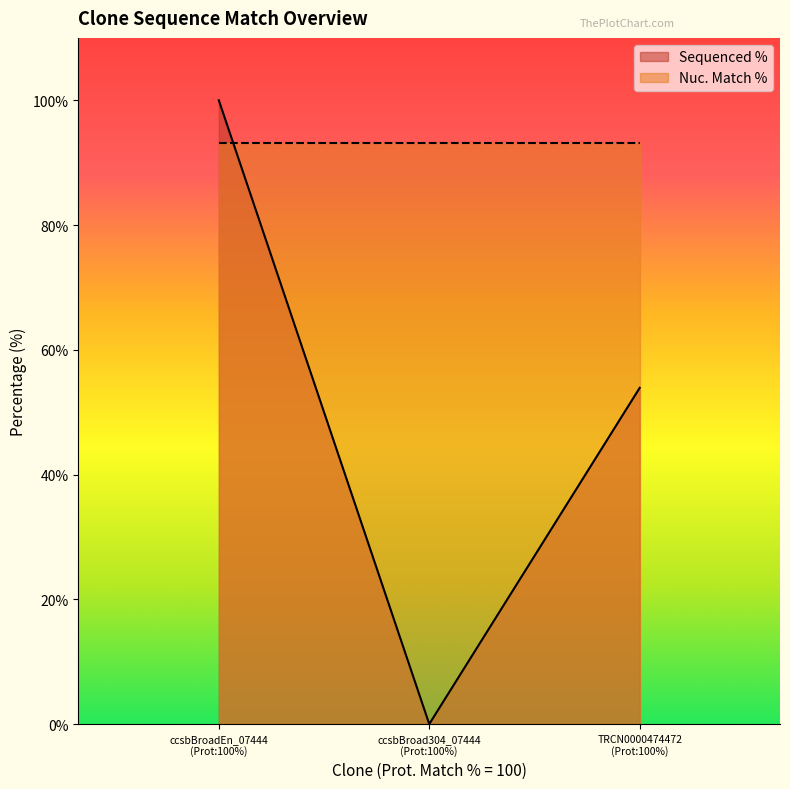

Rank the series by their average value, from lowest to highest.

Sequenced %, Nuc. Match %